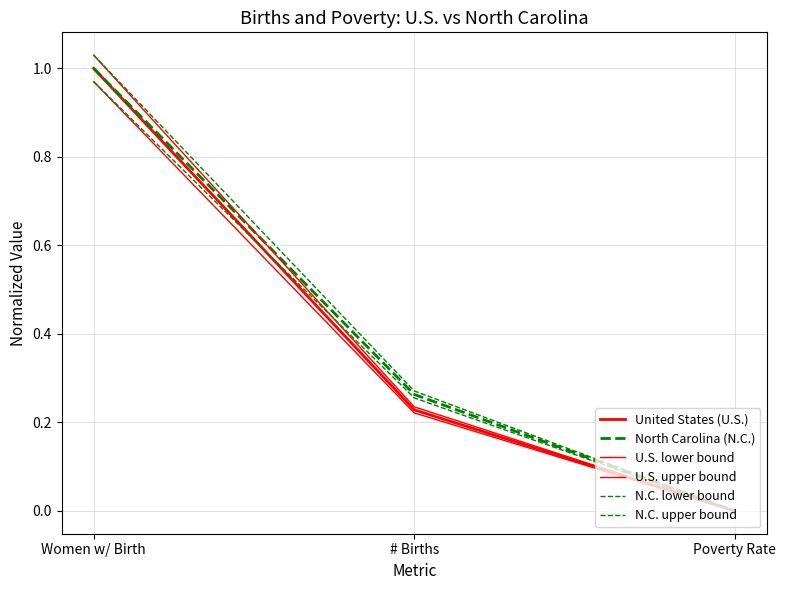

How many lines are shown in the chart?

6